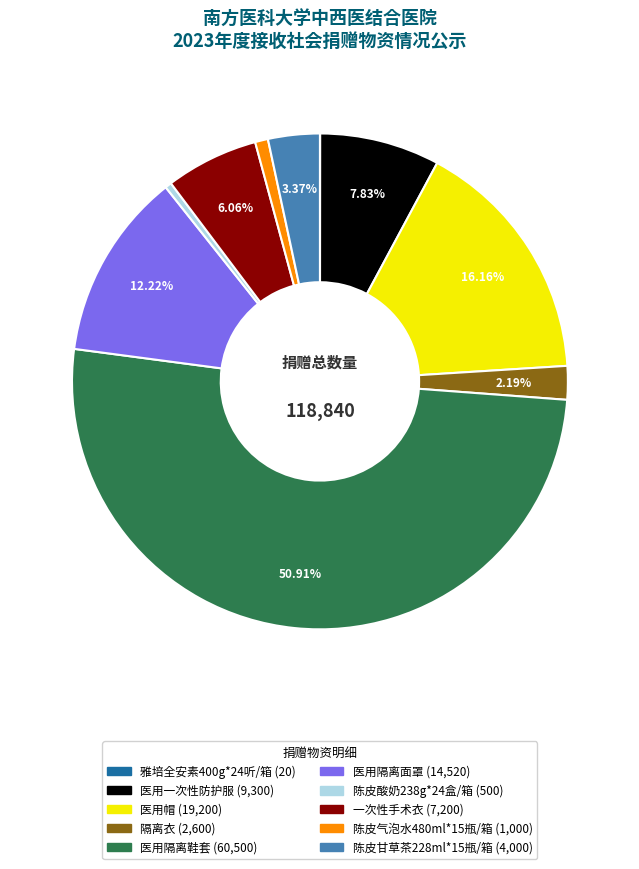

Do 医用隔离面罩 and 陈皮甘草茶228ml*15瓶/箱 together represent more than half of the pie?

No